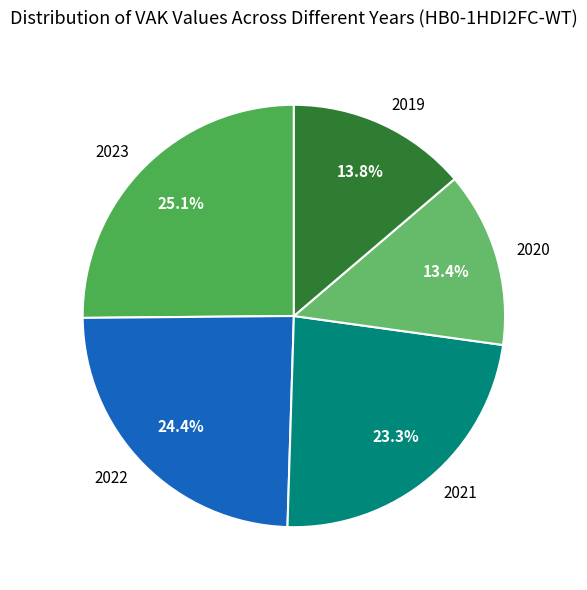

How many segments does this pie chart have?

5